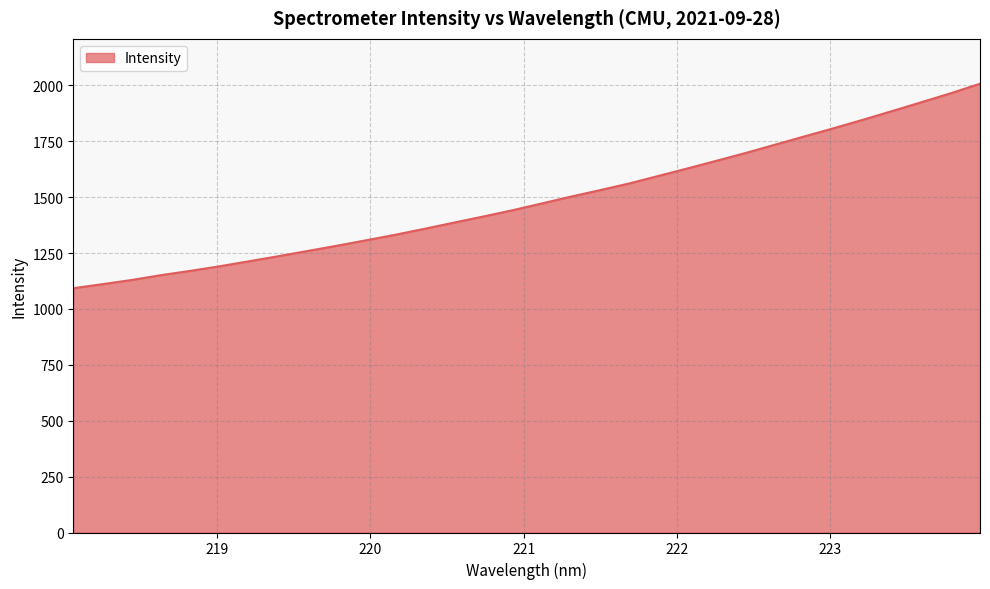

What is the smallest value displayed?

1092.5